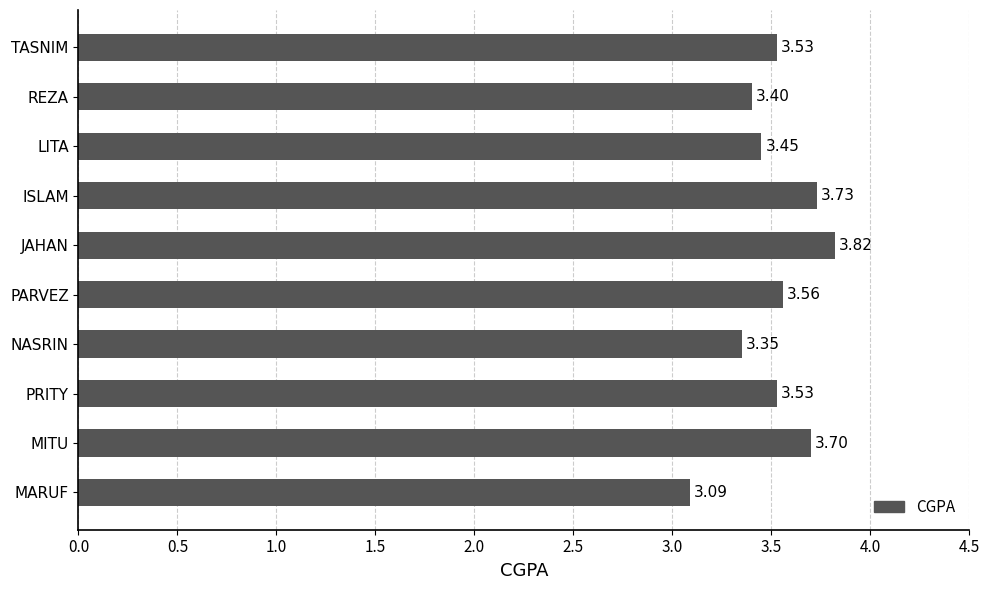

What is the ratio of the value at PARVEZ to the value at PRITY?

1.0